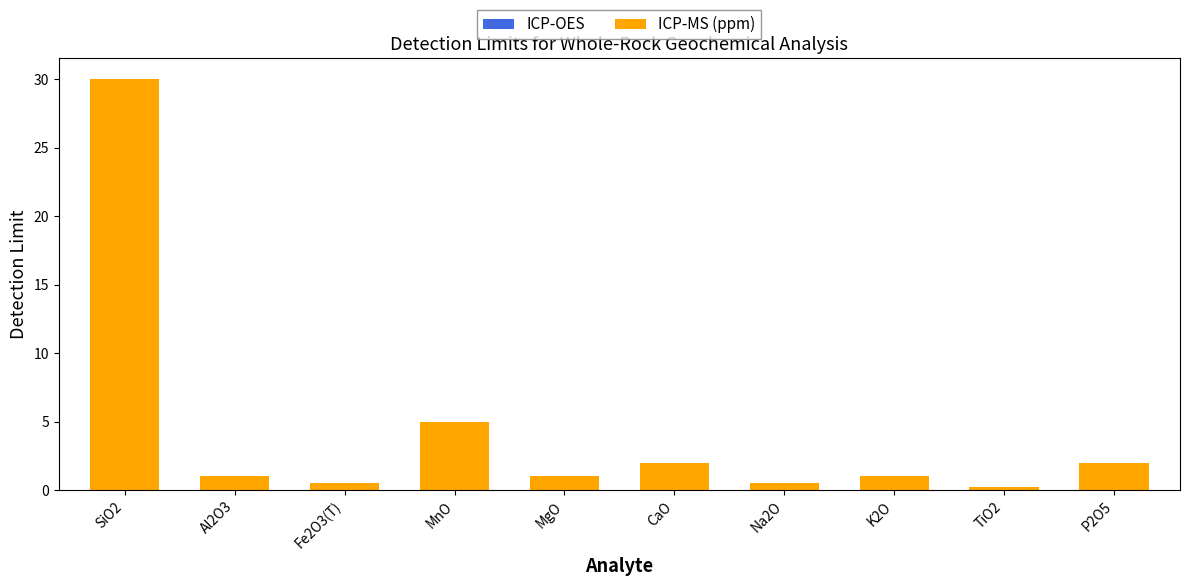

At which category is the sum across all series the highest?

SiO2